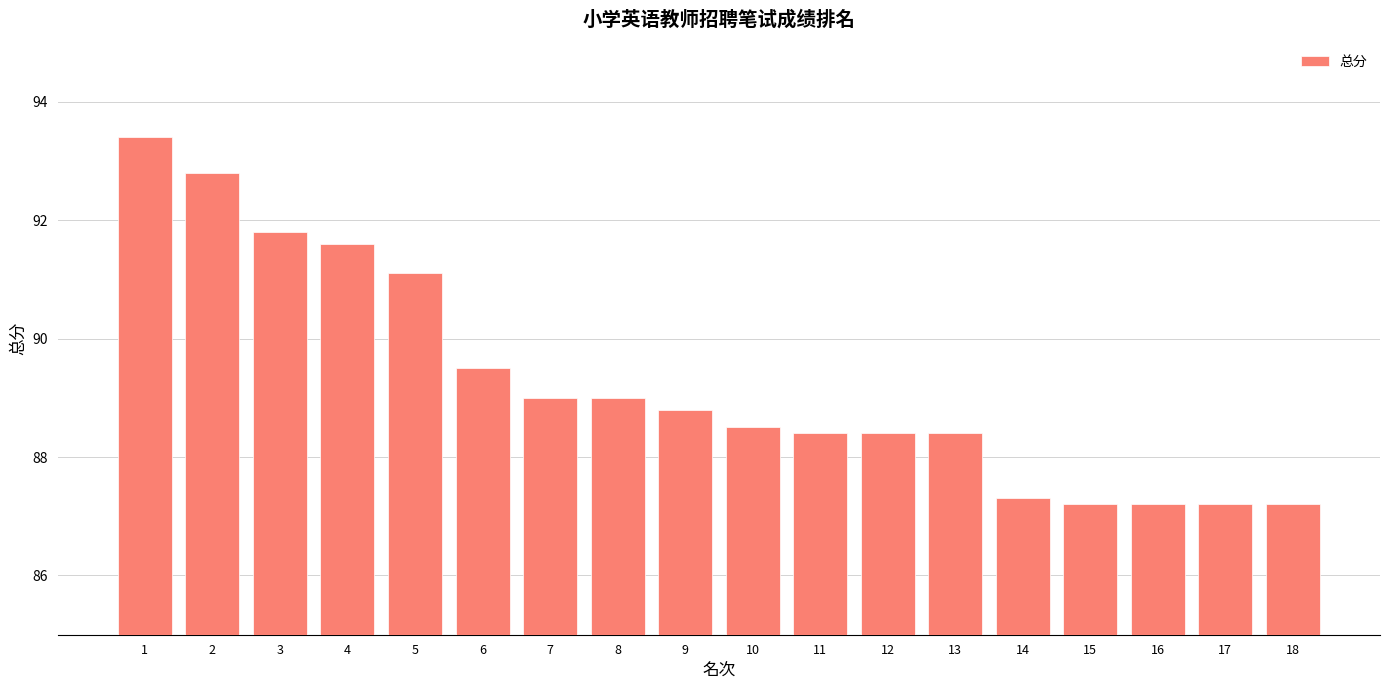

The value at 2 is 92.8. True or false?

True